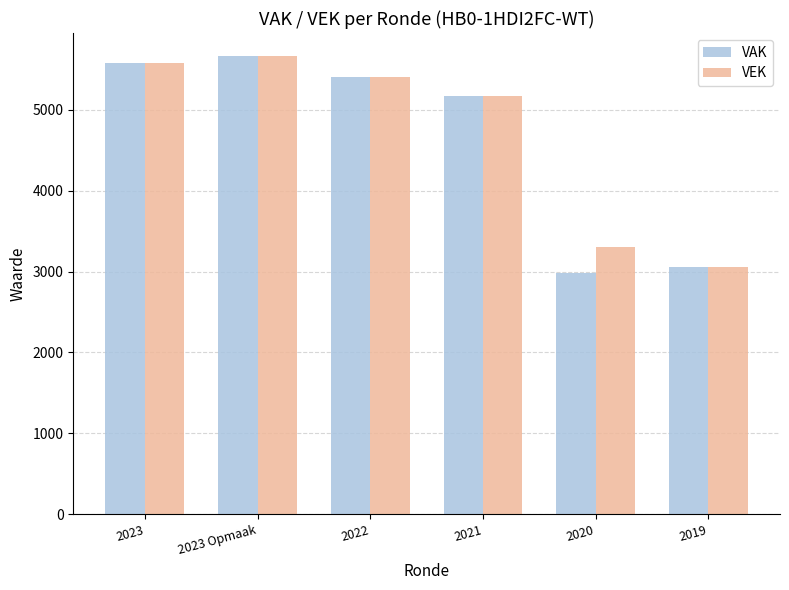

At which label does VEK first exceed 5405?

2023